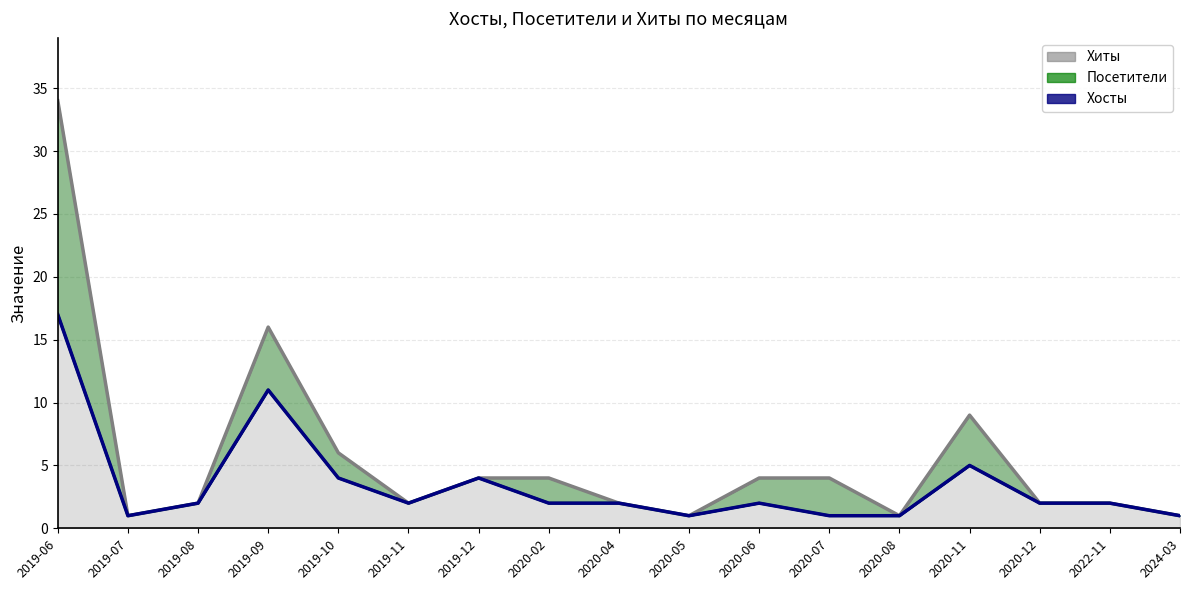

Reading right to left, what are all the values shown in this chart?

Хиты: 2024-03=1	2022-11=2	2020-12=2	2020-11=9	2020-08=1	2020-07=4	2020-06=4	2020-05=1	2020-04=2	2020-02=4	2019-12=4	2019-11=2	2019-10=6	2019-09=16	2019-08=2	2019-07=1	2019-06=34
Посетители: 2024-03=1	2022-11=2	2020-12=2	2020-11=5	2020-08=1	2020-07=1	2020-06=2	2020-05=1	2020-04=2	2020-02=2	2019-12=4	2019-11=2	2019-10=4	2019-09=11	2019-08=2	2019-07=1	2019-06=17
Хосты: 2024-03=1	2022-11=2	2020-12=2	2020-11=5	2020-08=1	2020-07=1	2020-06=2	2020-05=1	2020-04=2	2020-02=2	2019-12=4	2019-11=2	2019-10=4	2019-09=11	2019-08=2	2019-07=1	2019-06=17